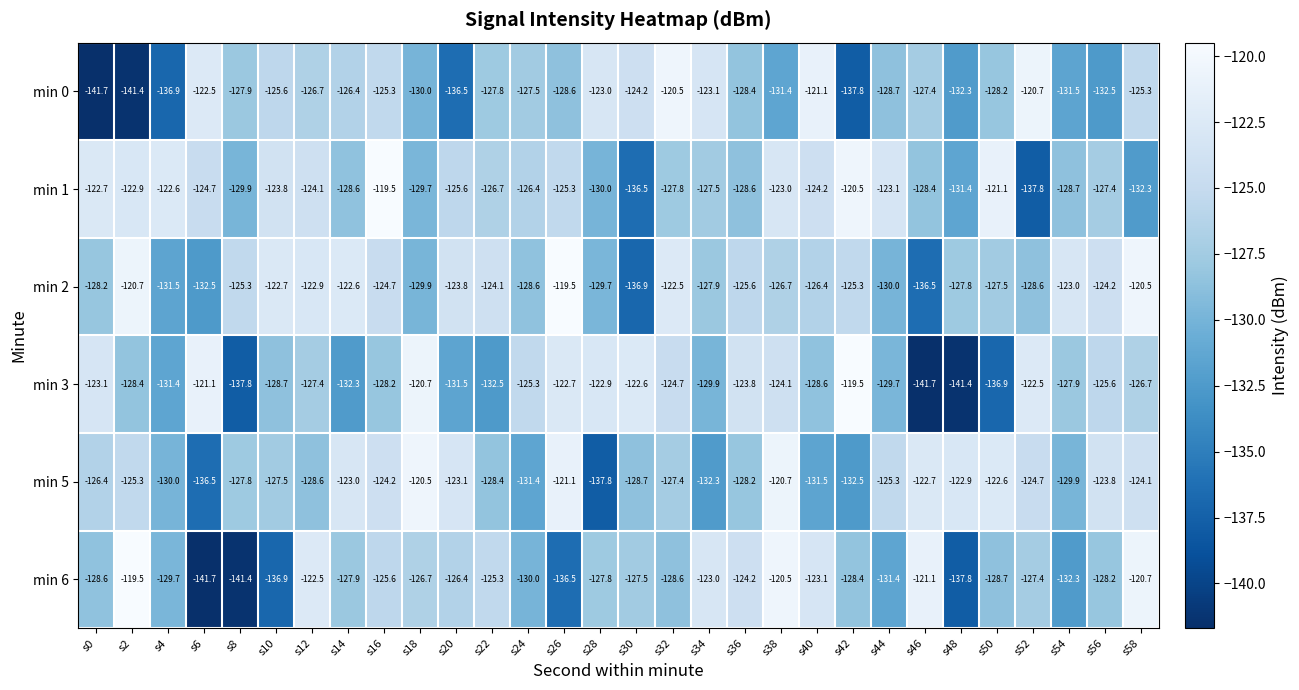

The value of min 1 at s28 is -49.5. True or false?

False